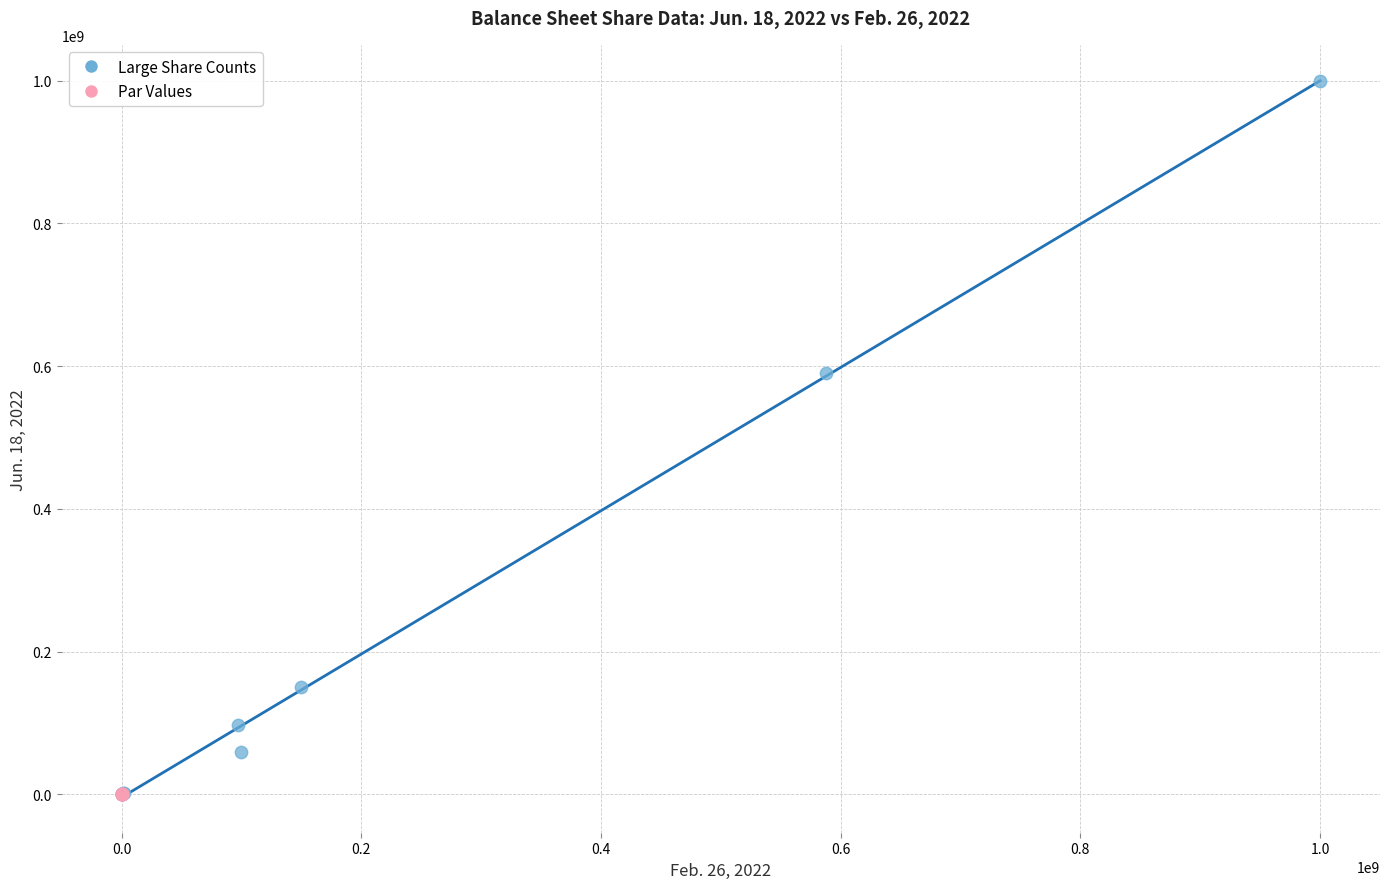

Which series reaches the maximum Y coordinate?

Large Share Counts